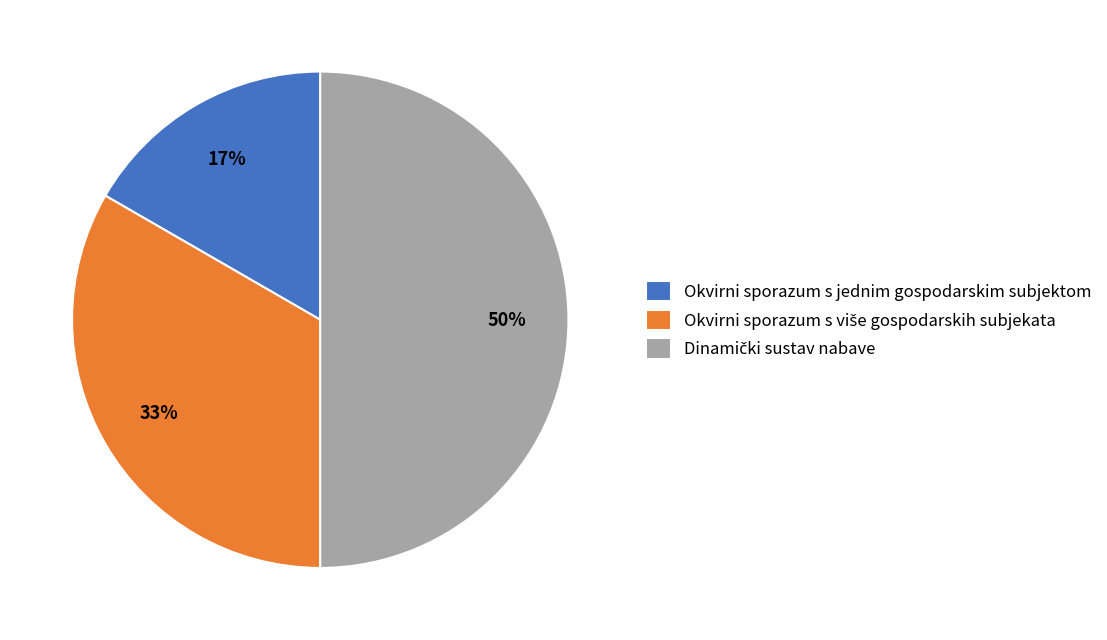

True or false: Okvirni sporazum s jednim gospodarskim subjektom accounts for 17% of the total.

True